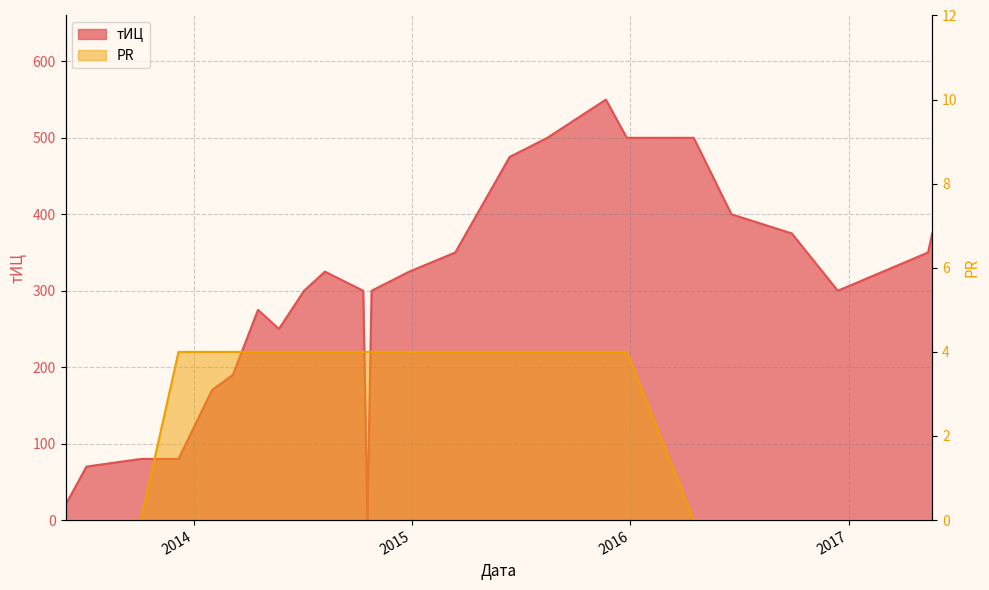

List the labels in order of тИЦ value, largest first.

2015-11-21, 2015-08-15, 2015-12-26, 2016-04-16, 2015-06-13, 2016-06-18, 2016-09-27, 2017-05-20, 2015-03-14, 2017-05-13, 2014-08-08, 2014-12-27, 2014-07-04, 2014-10-11, 2014-10-25, 2016-12-13, 2014-04-18, 2014-05-23, 2014-03-07, 2014-01-31, 2013-10-04, 2013-12-06, 2013-07-05, 2013-05-31, 2014-10-18